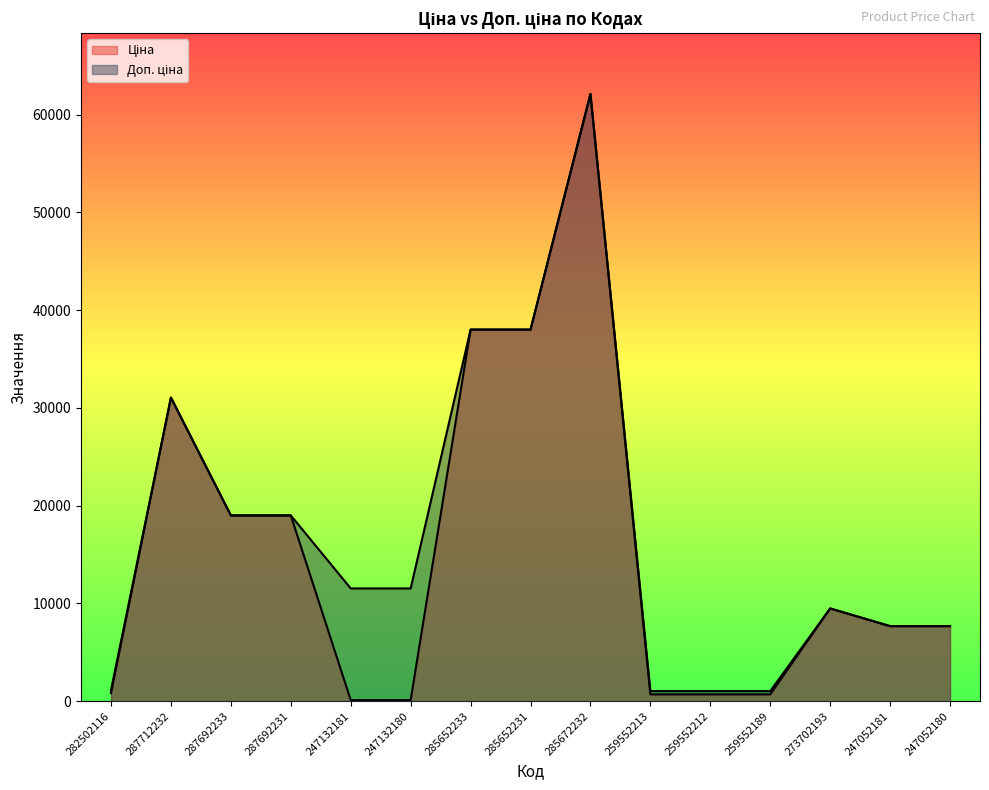

Rank the categories by Ціна value from lowest to highest.

247132181, 247132180, 259552213, 259552212, 259552189, 282502116, 247052181, 247052180, 273702193, 287692233, 287692231, 287712232, 285652233, 285652231, 285672232